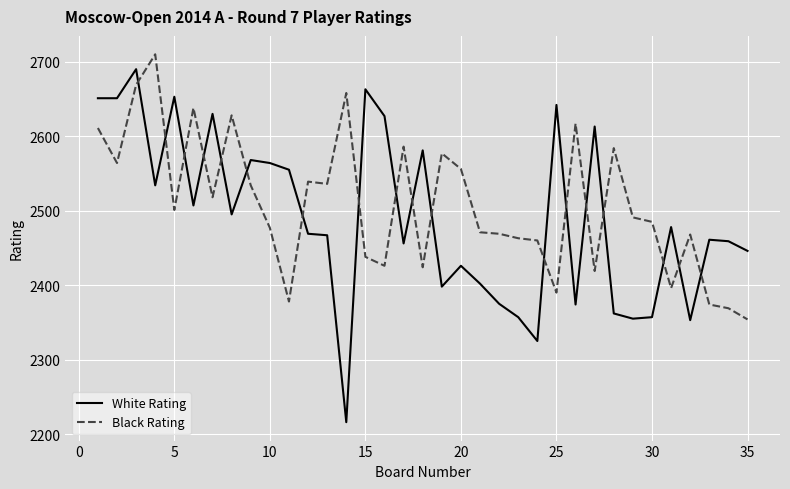

What is the greatest value displayed?

2710